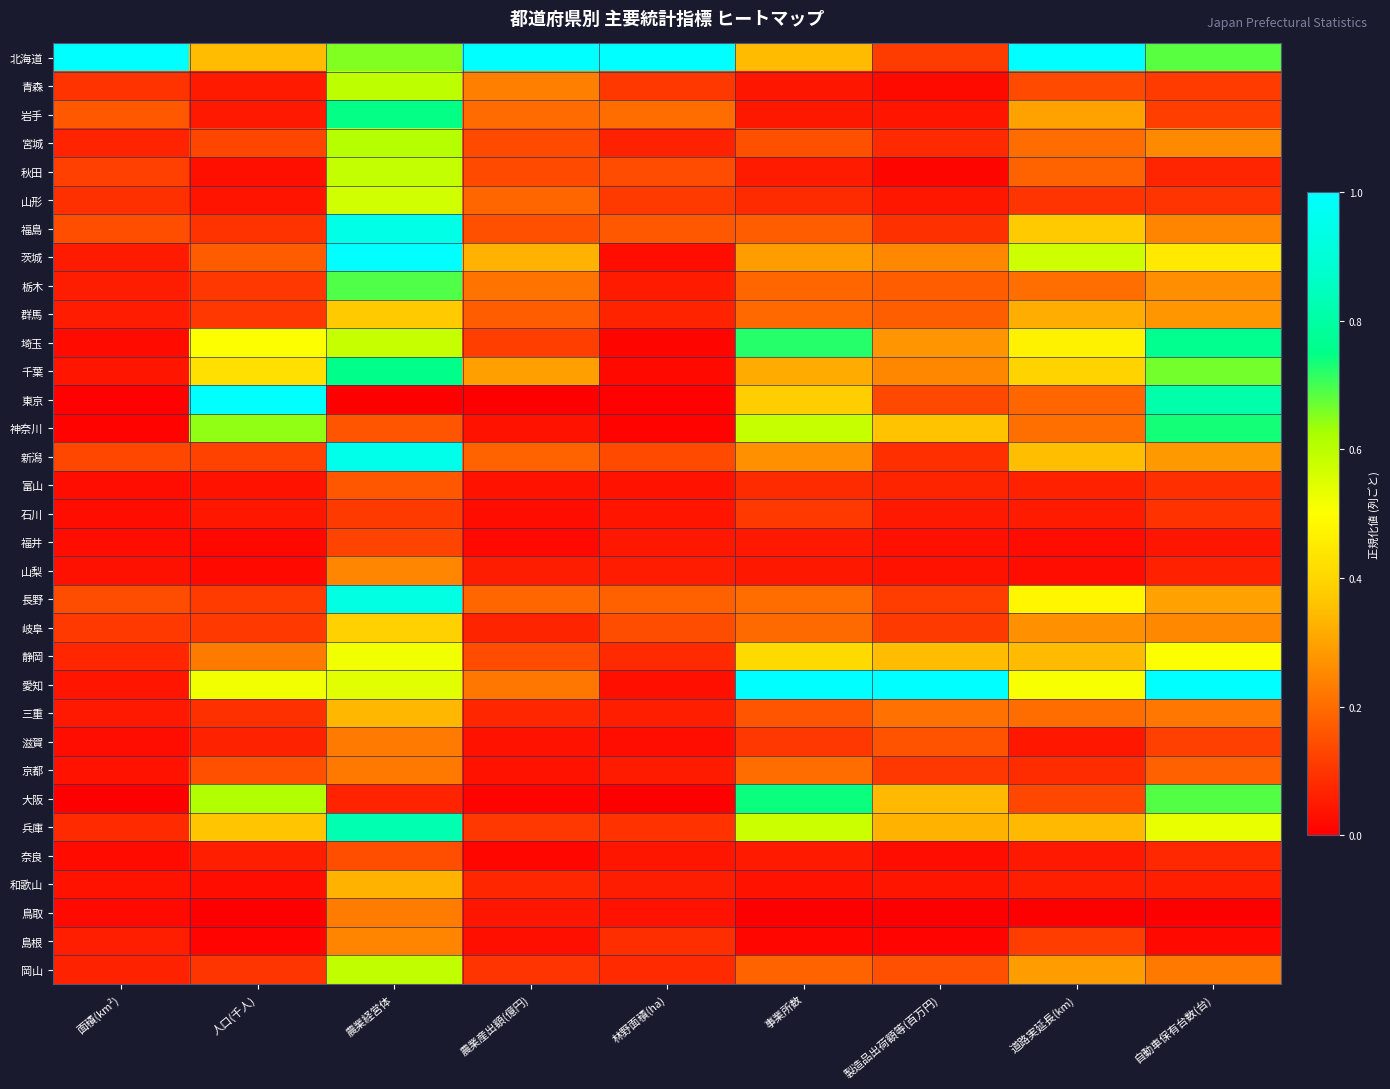

Rank the series at 農業経営体 from lowest to highest value.

東京, 大阪, 石川, 福井, 奈良, 神奈川, 富山, 京都, 滋賀, 鳥取, 島根, 山梨, 和歌山, 三重, 群馬, 岐阜, 静岡, 愛知, 山形, 埼玉, 秋田, 岡山, 青森, 宮城, 北海道, 栃木, 岩手, 千葉, 兵庫, 長野, 福島, 新潟, 茨城